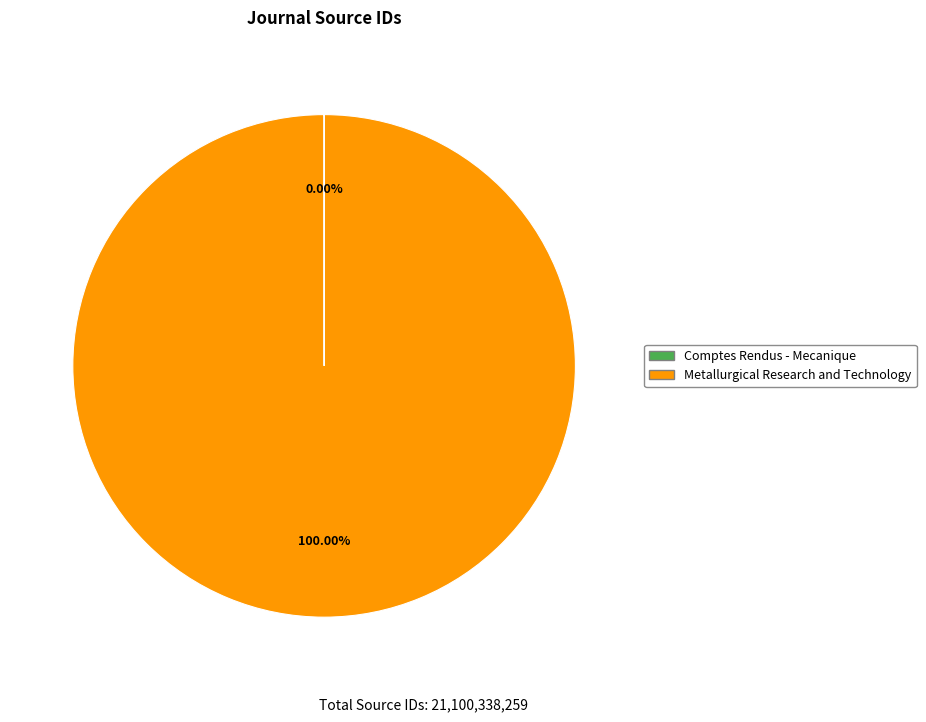

Which slice is the largest?

Metallurgical Research and Technology